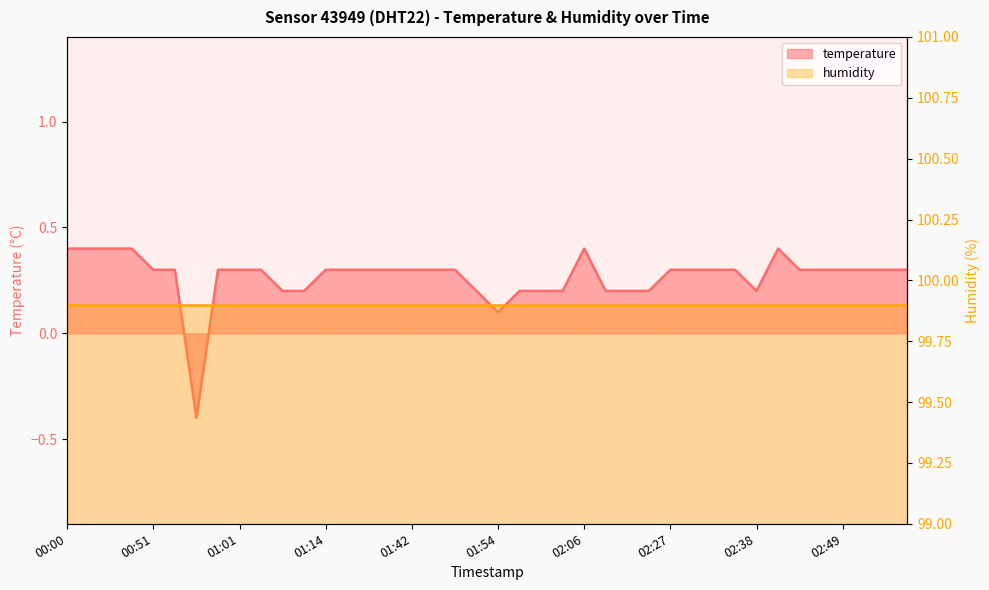

At which label does the data first exceed 0?

00:00